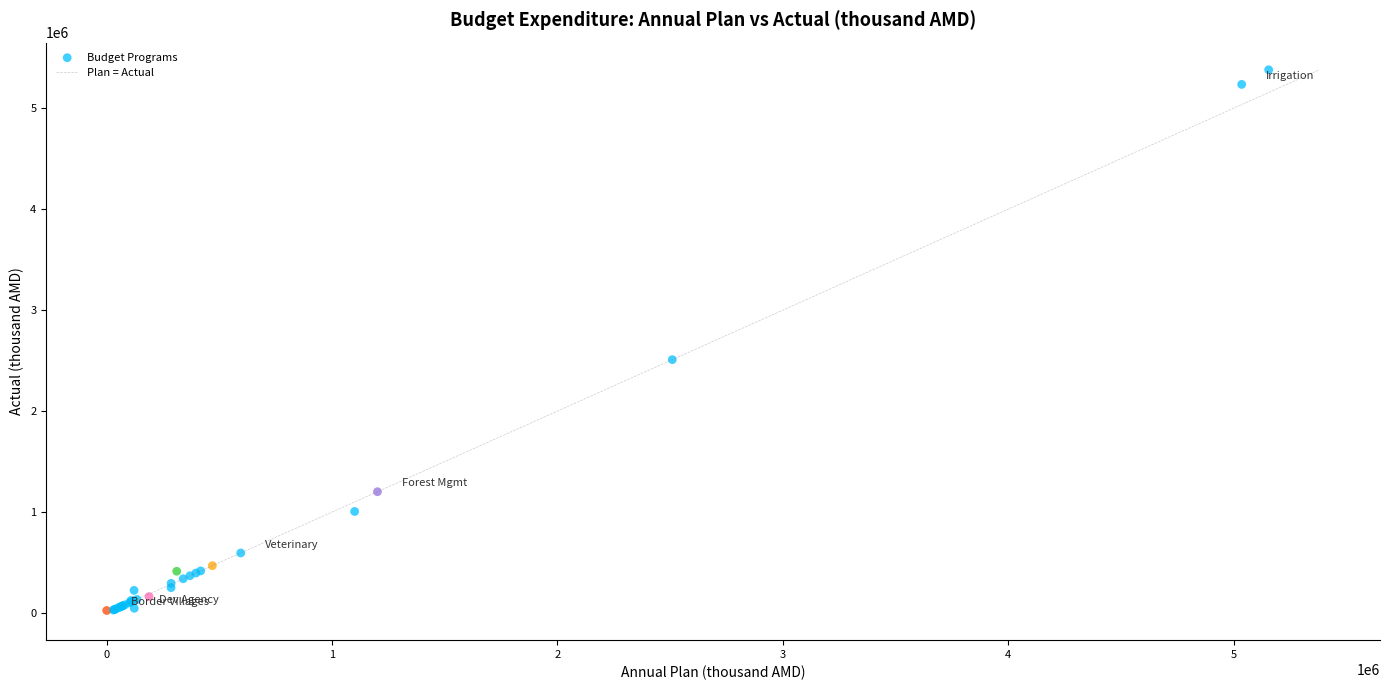

What Y value in the scatter plot is closest to 2702632?

2509395.1